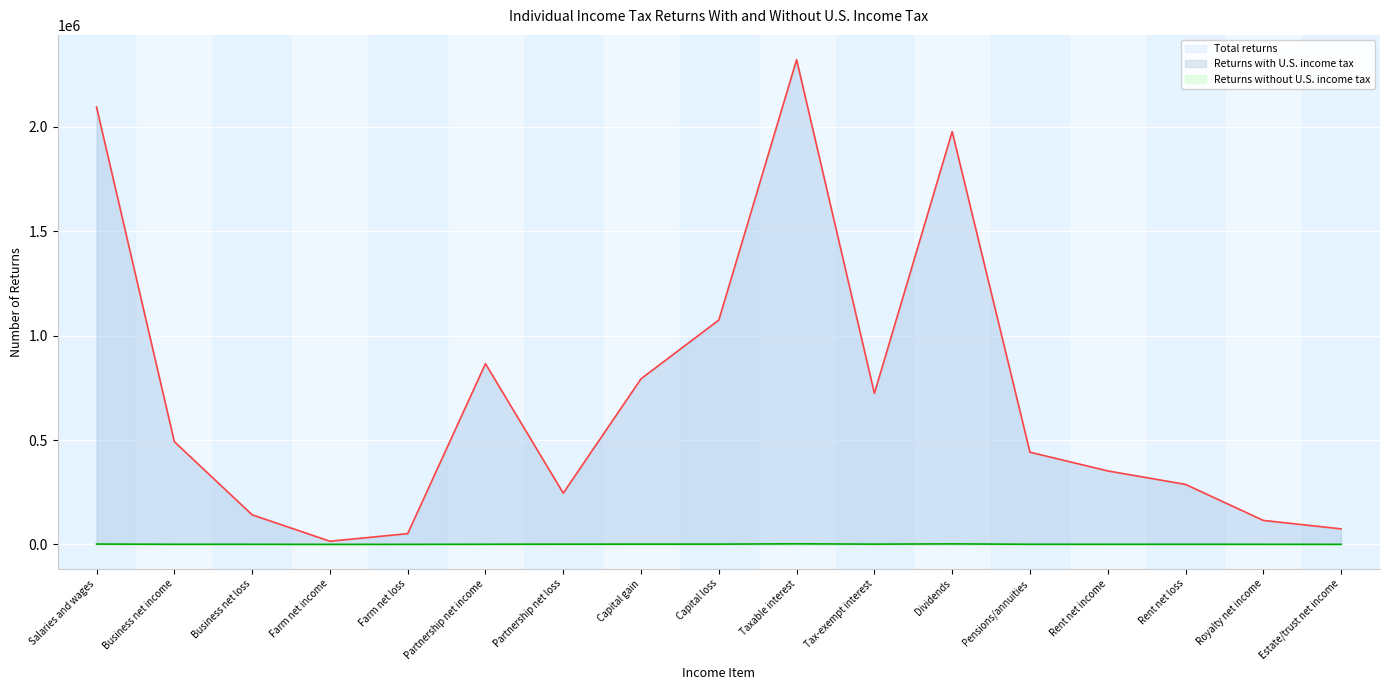

Reading right to left, list all the values displayed in this chart.

Total returns: 74517	115039	287732	352357	442050	1979826	724565	2324740	1075959	794561	246354	866285	51541	15099	142056	492422	2096767
Returns with U.S. income tax: 74326	114725	287307	351944	441526	1977466	723391	2322042	1074746	793345	245363	865659	51416	15077	141677	491977	2095163
Returns without U.S. income tax: 191	314	425	413	524	2360	1174	2698	1213	1216	991	626	125	22	379	445	1604